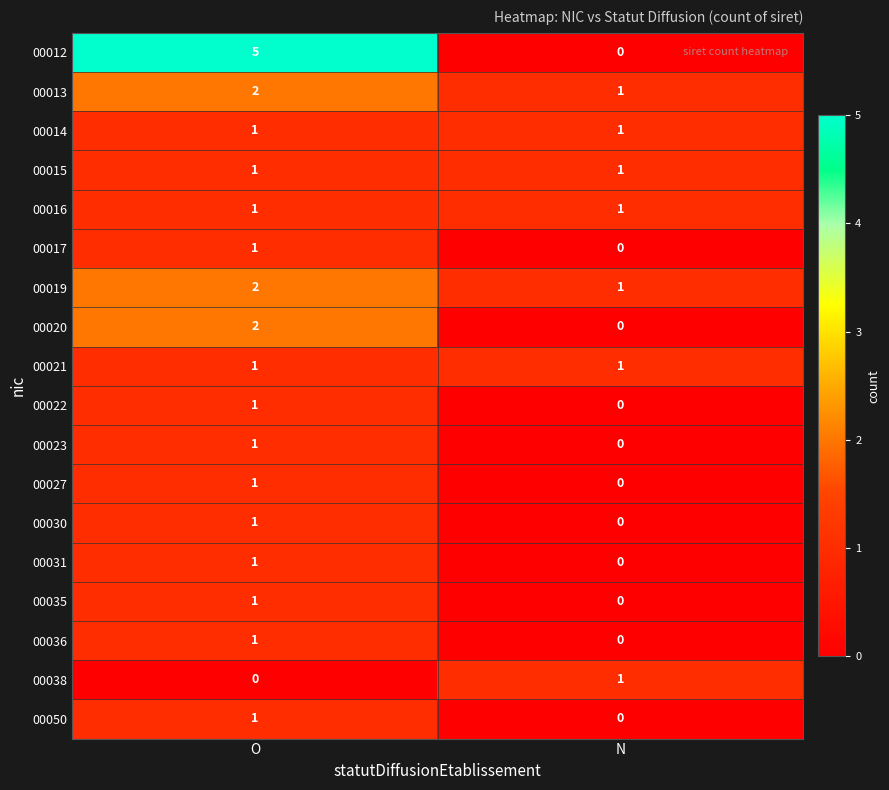

List the labels in order of 00027 value, smallest first.

N, O